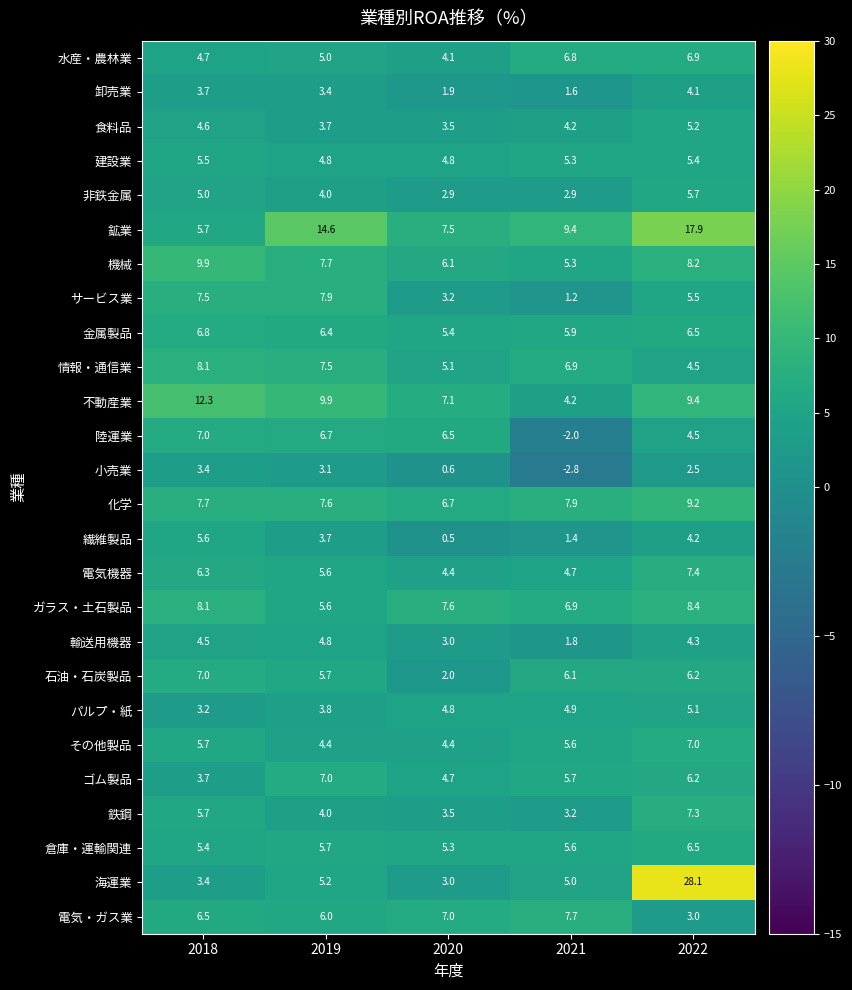

Which series has the widest spread of values?

海運業